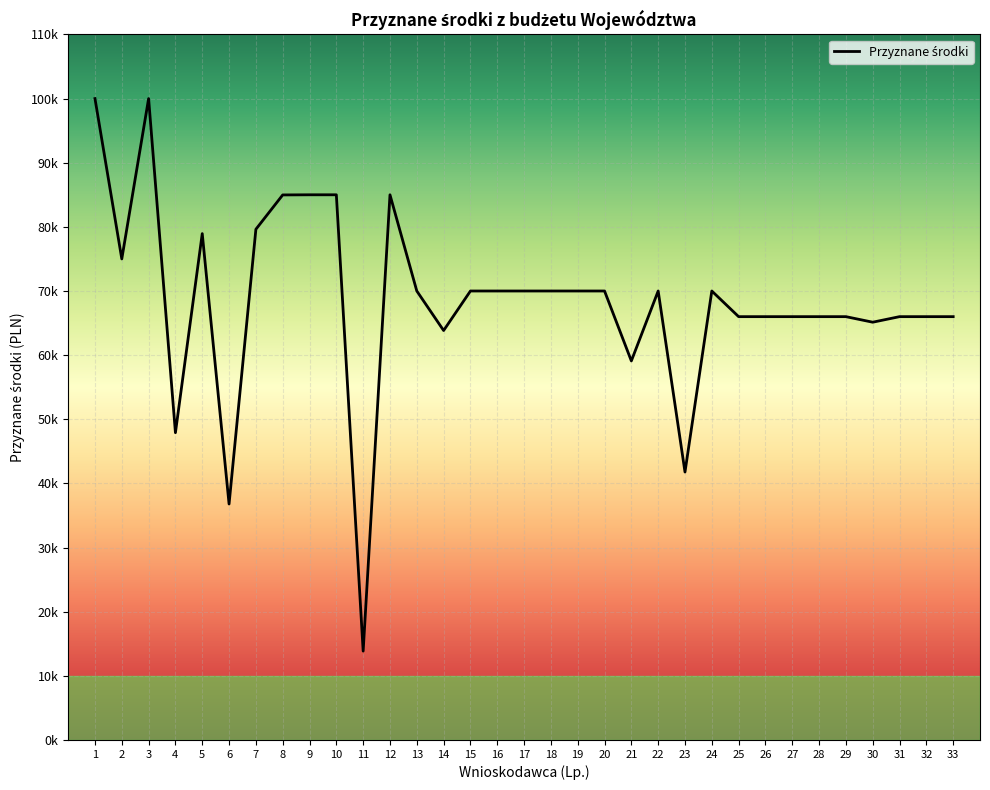

At which category does the chart reach its peak across all series?

1